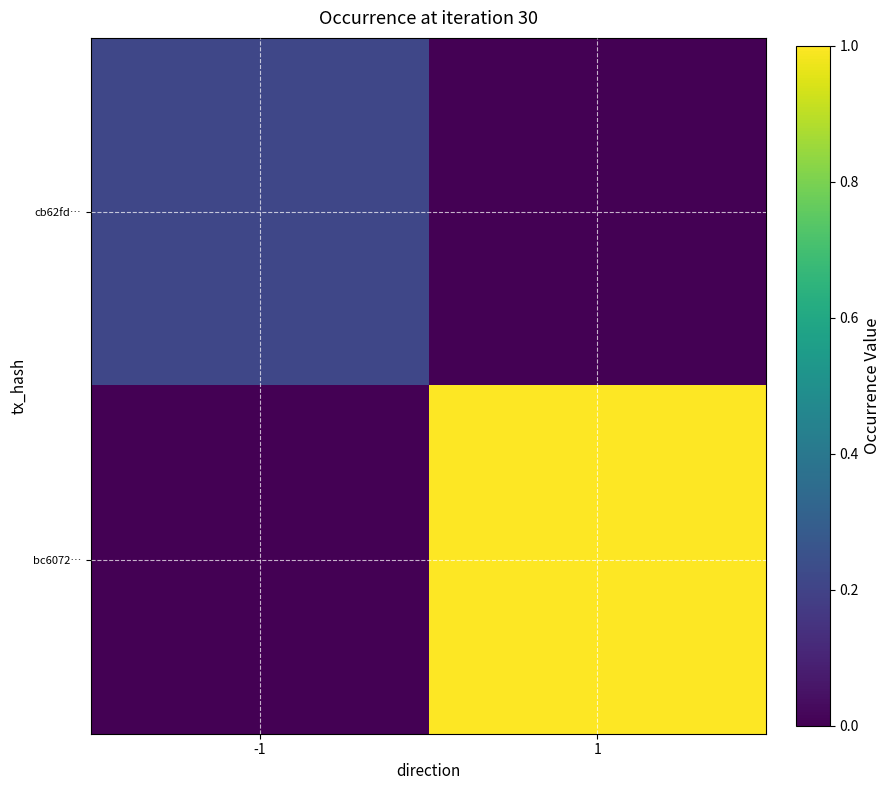

Which series has the widest spread of values?

bc6072…